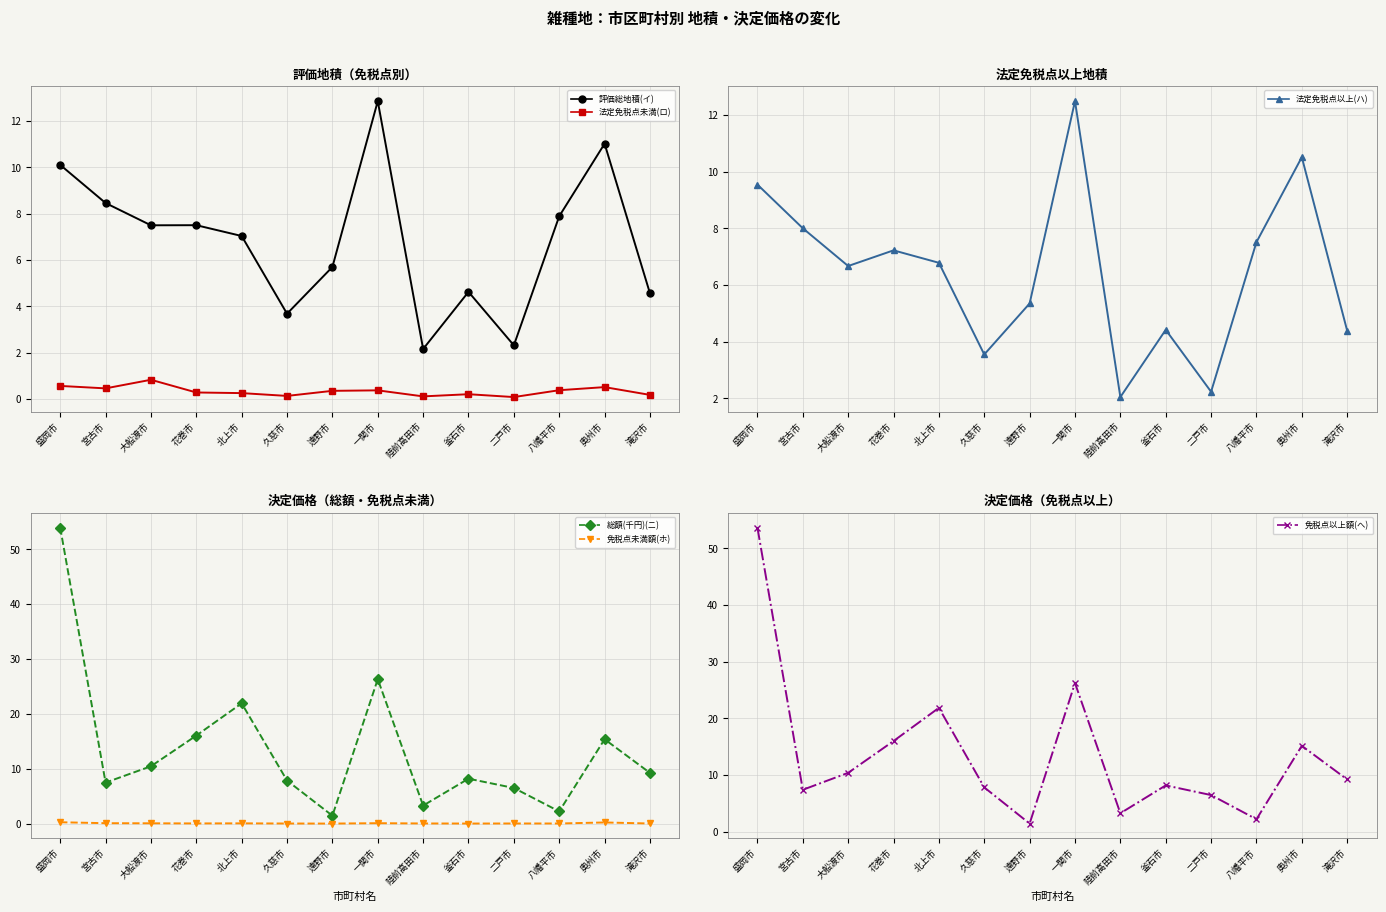

How many series are shown in this chart?

6